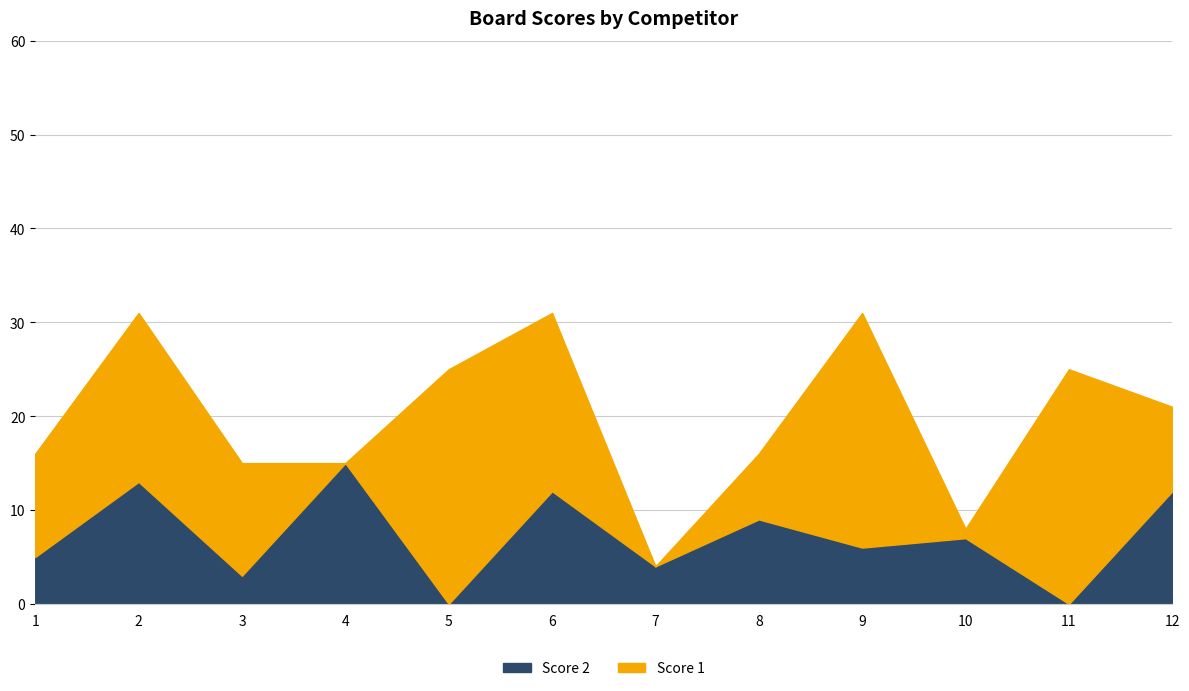

How many data points does each series have?

12